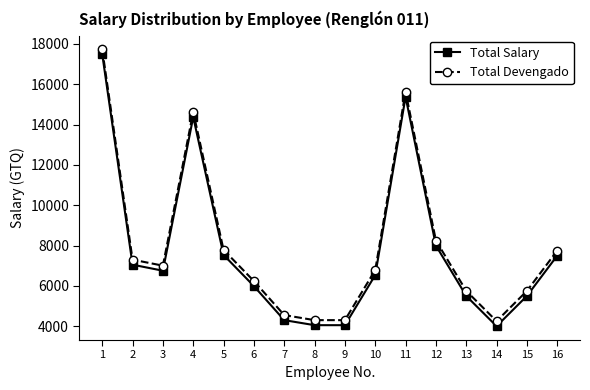

What is the difference between the Total Salary values at 14 and 10?

2535.0